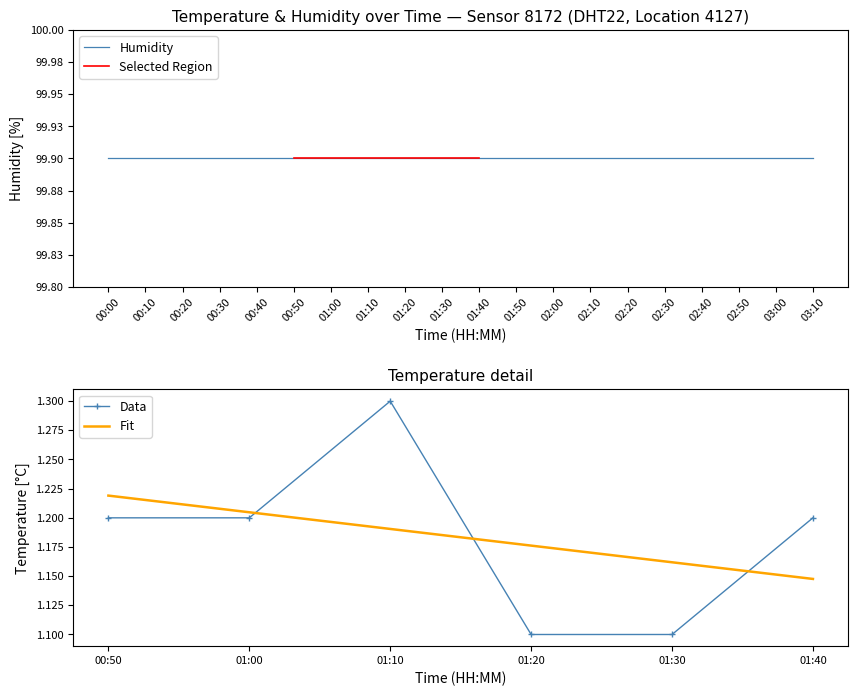

Count the number of categories in the chart.

20